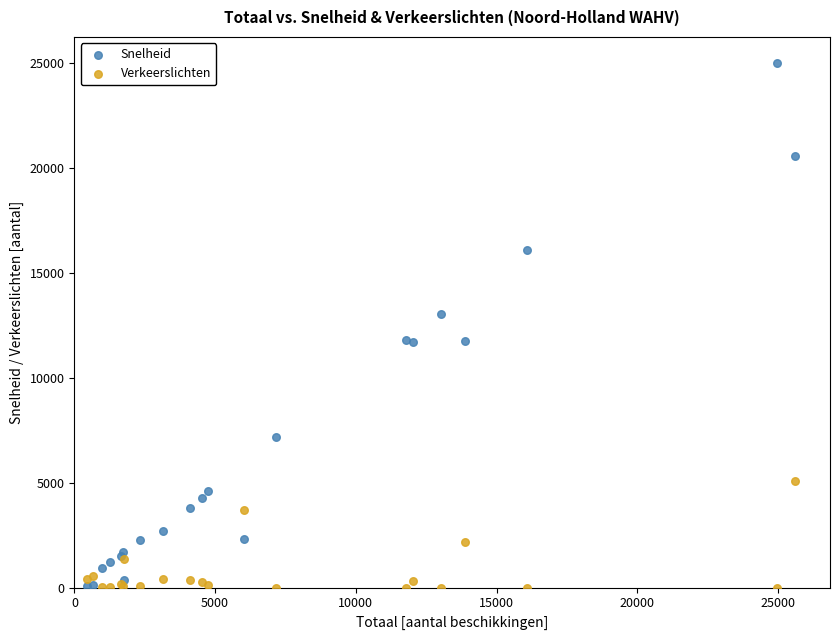

What are all the series names shown in the legend?

Snelheid, Verkeerslichten